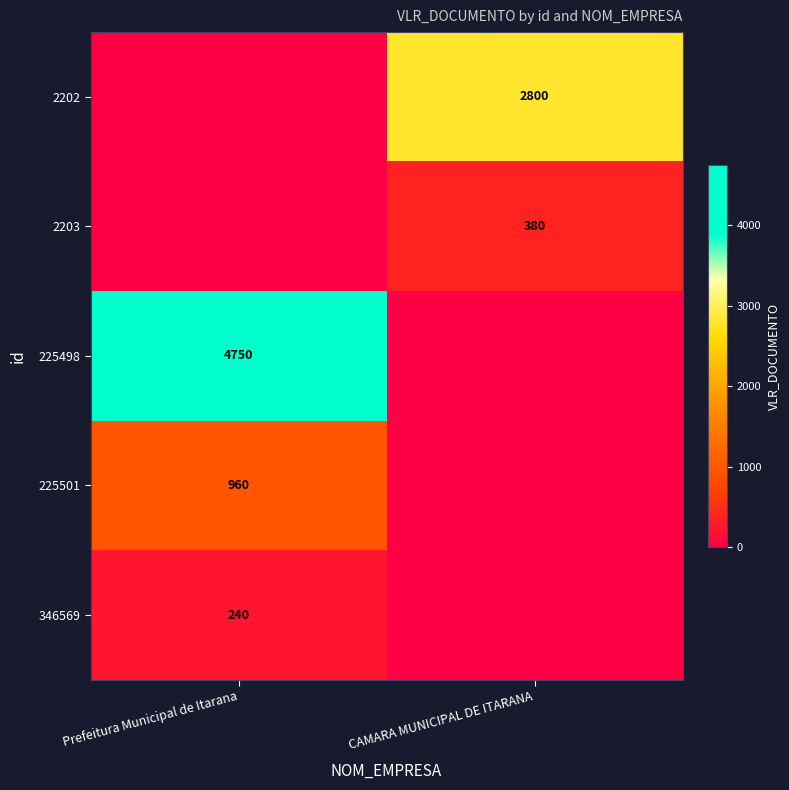

The value of 346569 at Prefeitura Municipal de Itarana is 240. True or false?

True